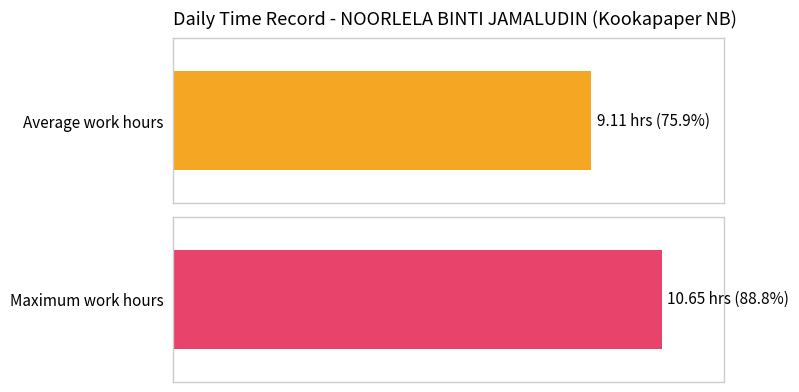

Are the bars horizontal?

Yes